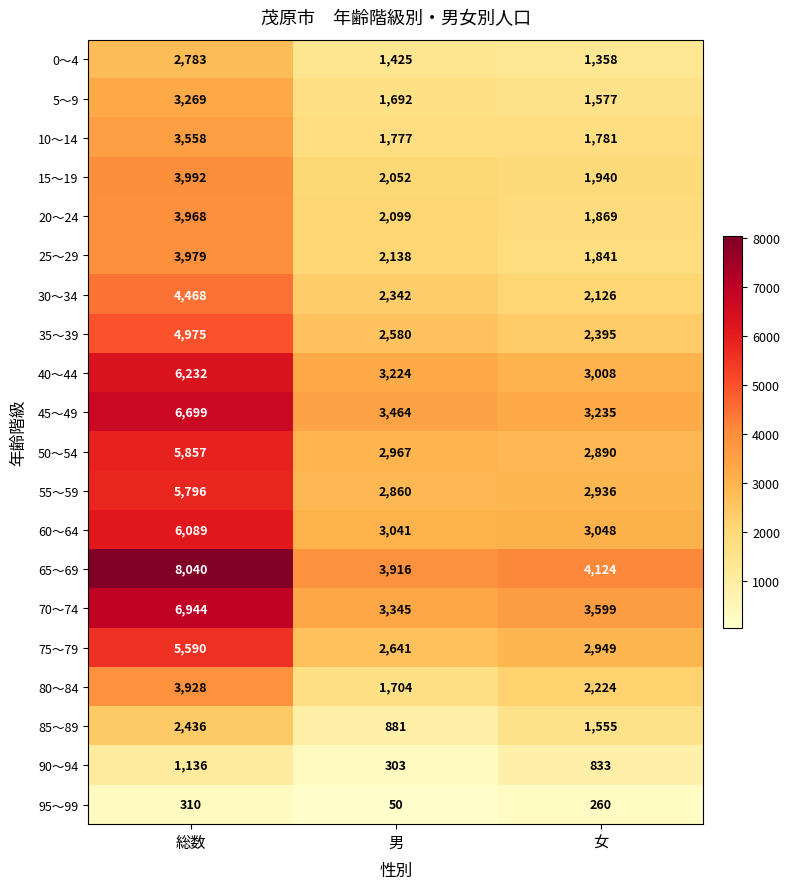

What is the sum of all 65～69 values?

16080